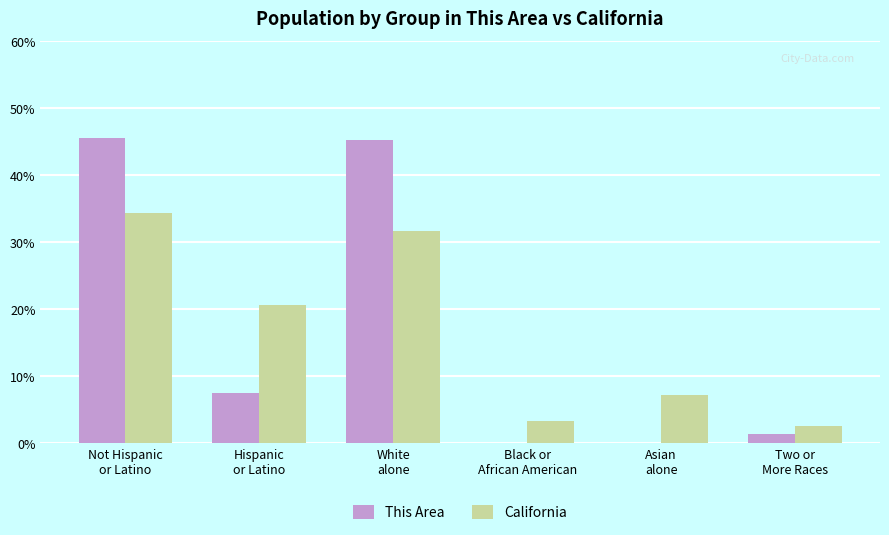

Reading left to right, what are all the values shown in this chart?

This Area: Not Hispanic
or Latino=45.6	Hispanic
or Latino=7.5	White
alone=45.3	Black or
African American=0.1	Asian
alone=0.1	Two or
More Races=1.4
California: Not Hispanic
or Latino=34.3	Hispanic
or Latino=20.7	White
alone=31.7	Black or
African American=3.4	Asian
alone=7.2	Two or
More Races=2.7